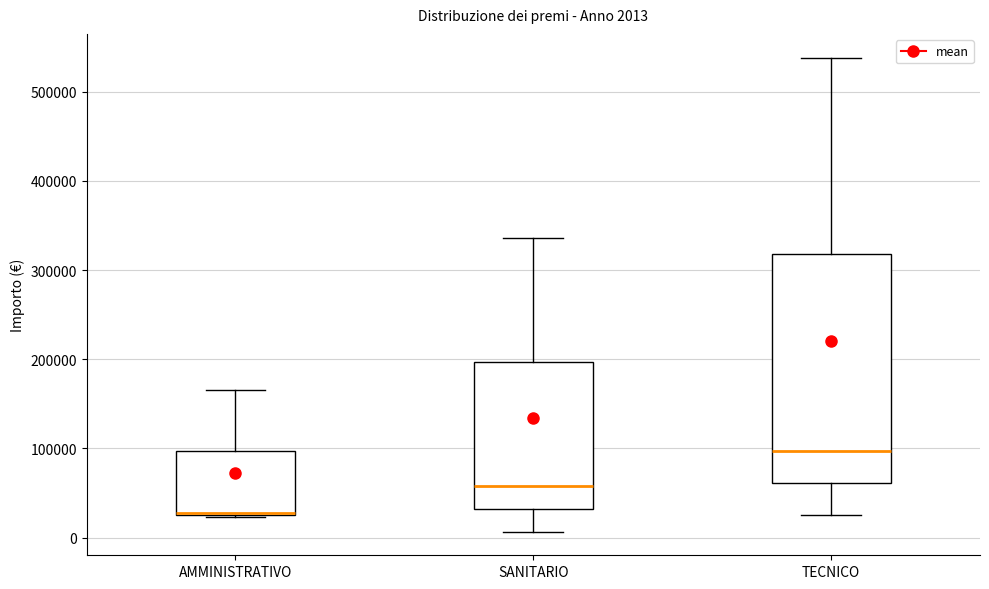

Which box is the tallest, from its lower edge to its upper edge?

TECNICO